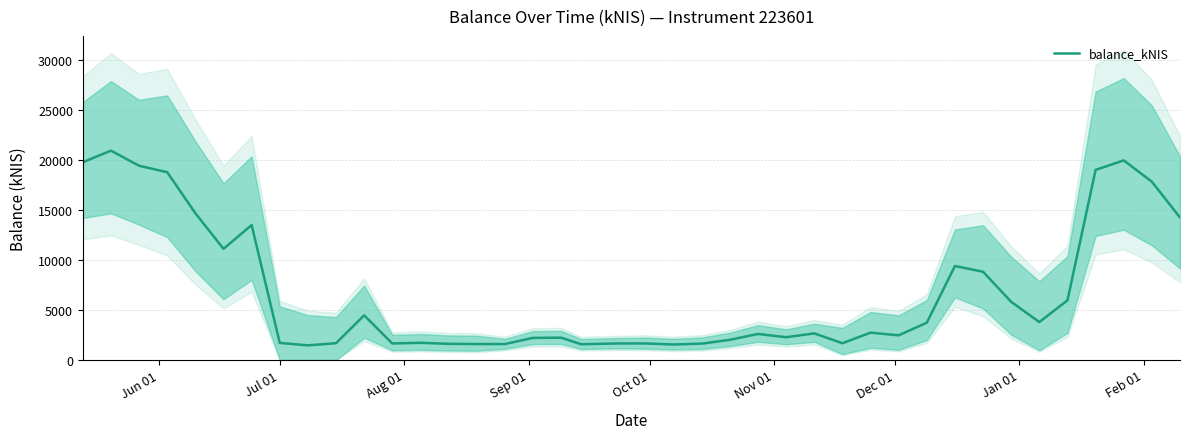

What is the highest value of the balance_kNIS series?

20915.5